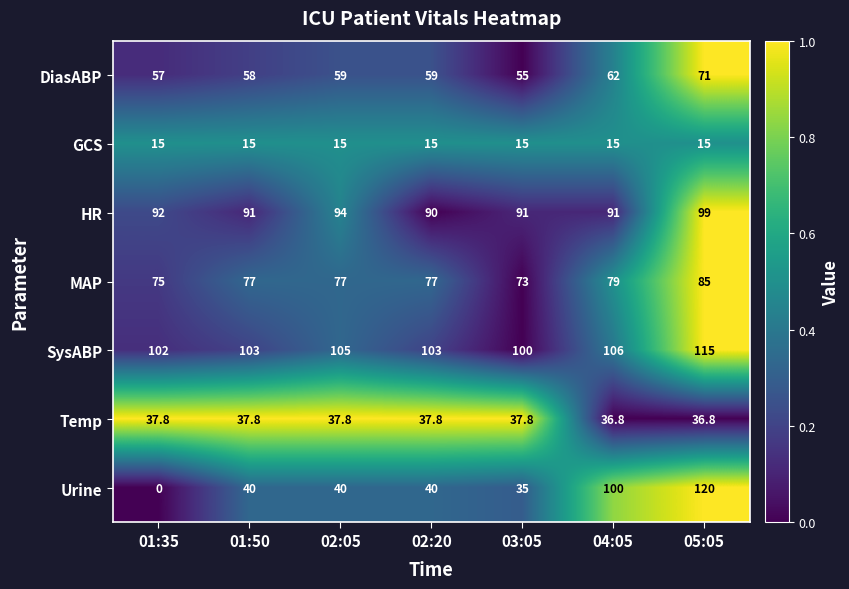

Is it true that HR equals 91.0 at 03:05?

True